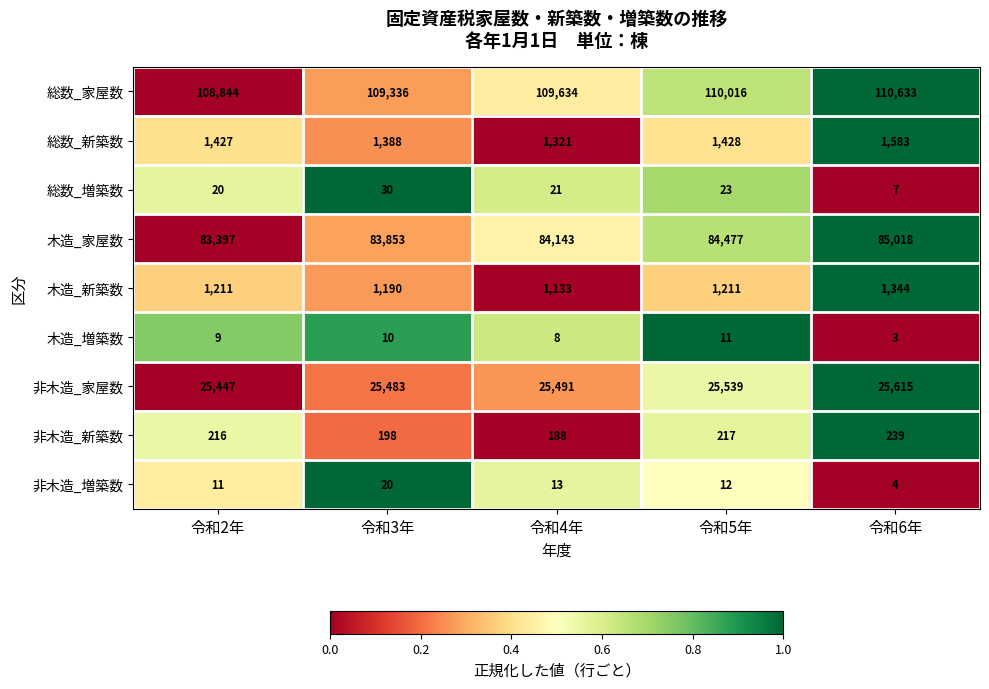

The value of 非木造_家屋数 at 令和6年 is 15147. True or false?

False